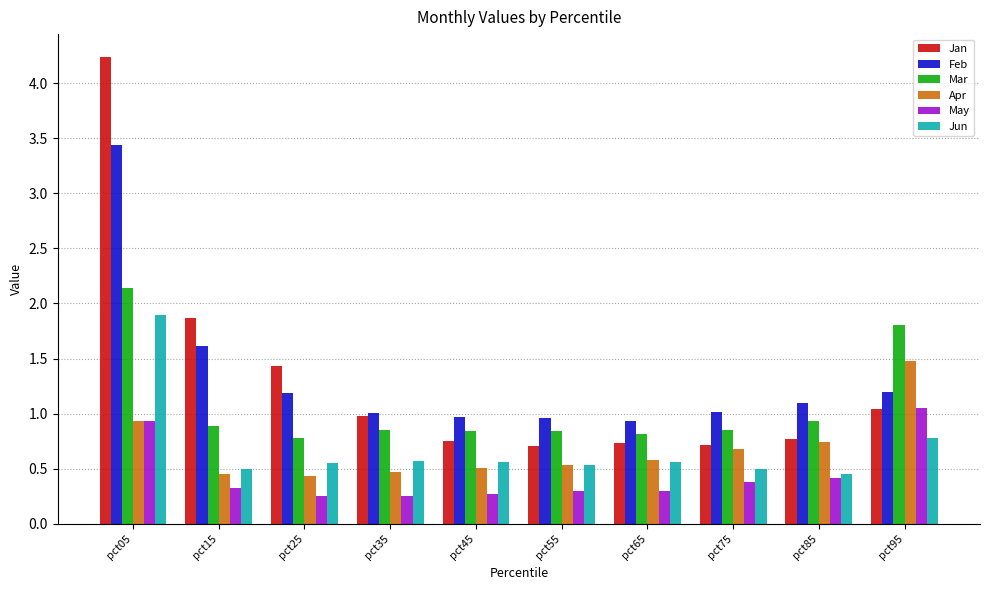

Where is Mar nearest to the value 1?

pct85